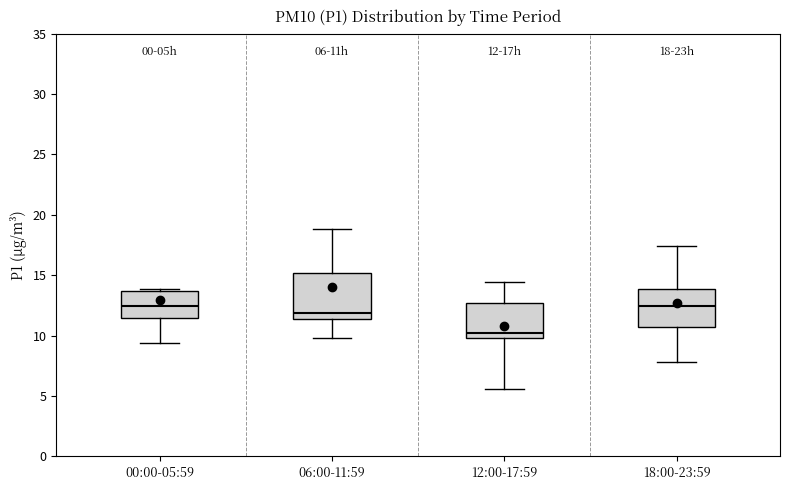

Which box has the lowest median line?

12:00-17:59